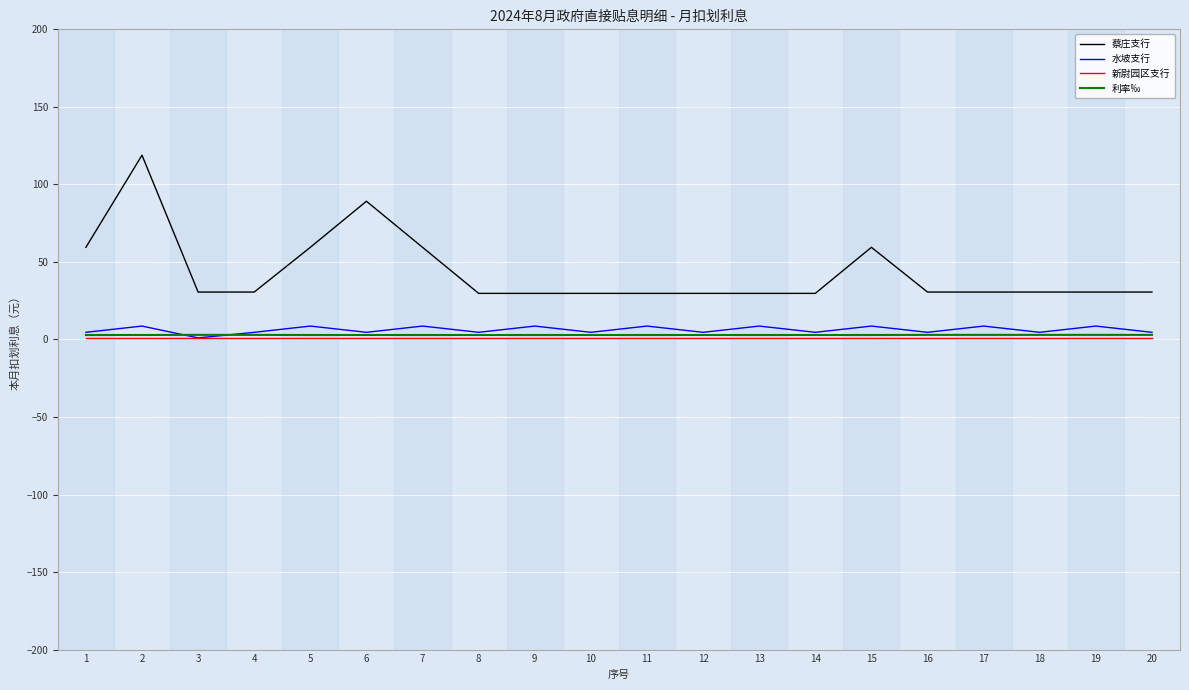

Is it true that 蔡庄支行 equals 6.4 at 13?

False